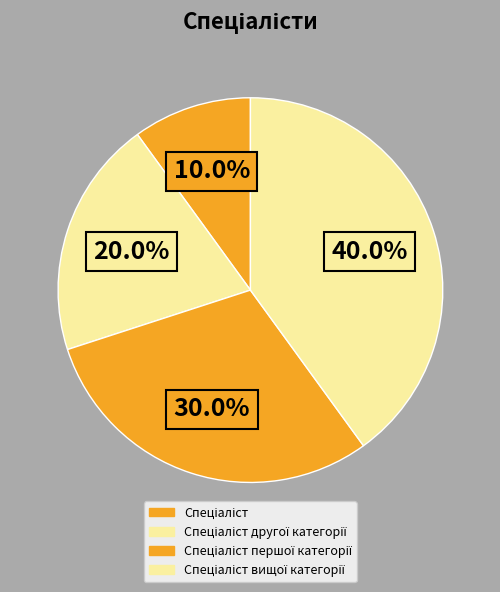

To the nearest percent, what is the average slice percentage?

25%